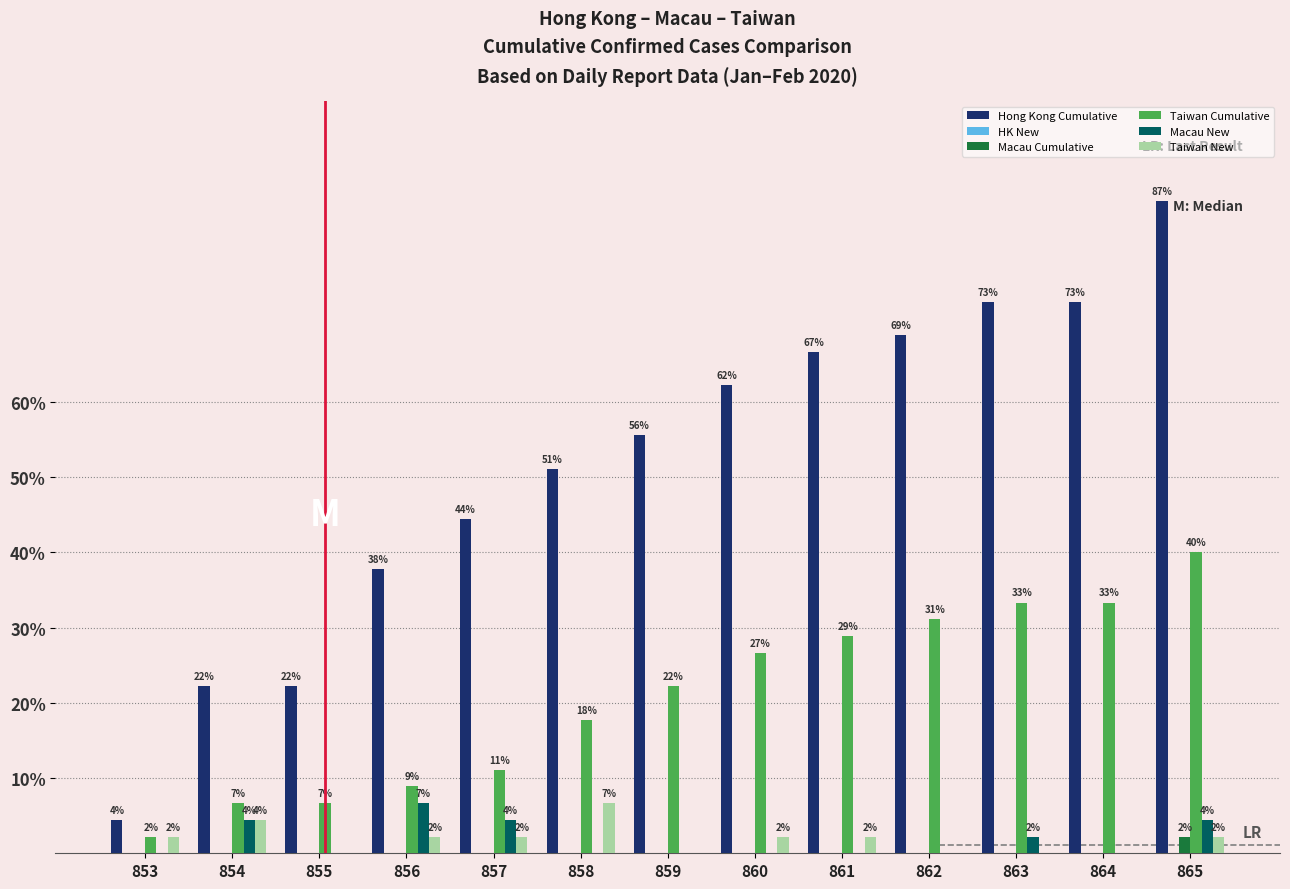

At which label does Macau Cumulative reach its peak?

865